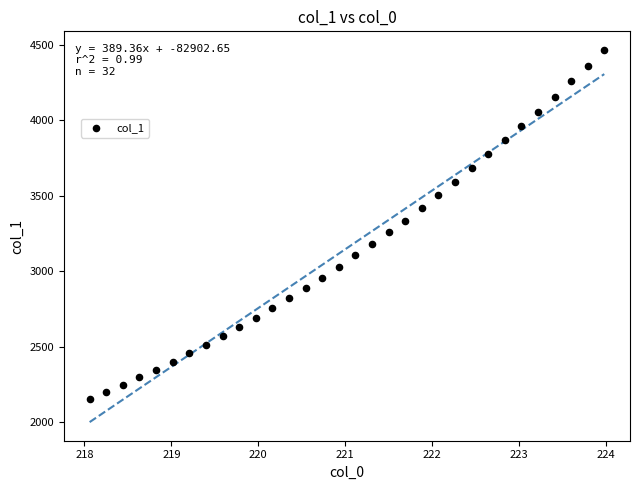

What is the range of X values (max minus min)?

5.9